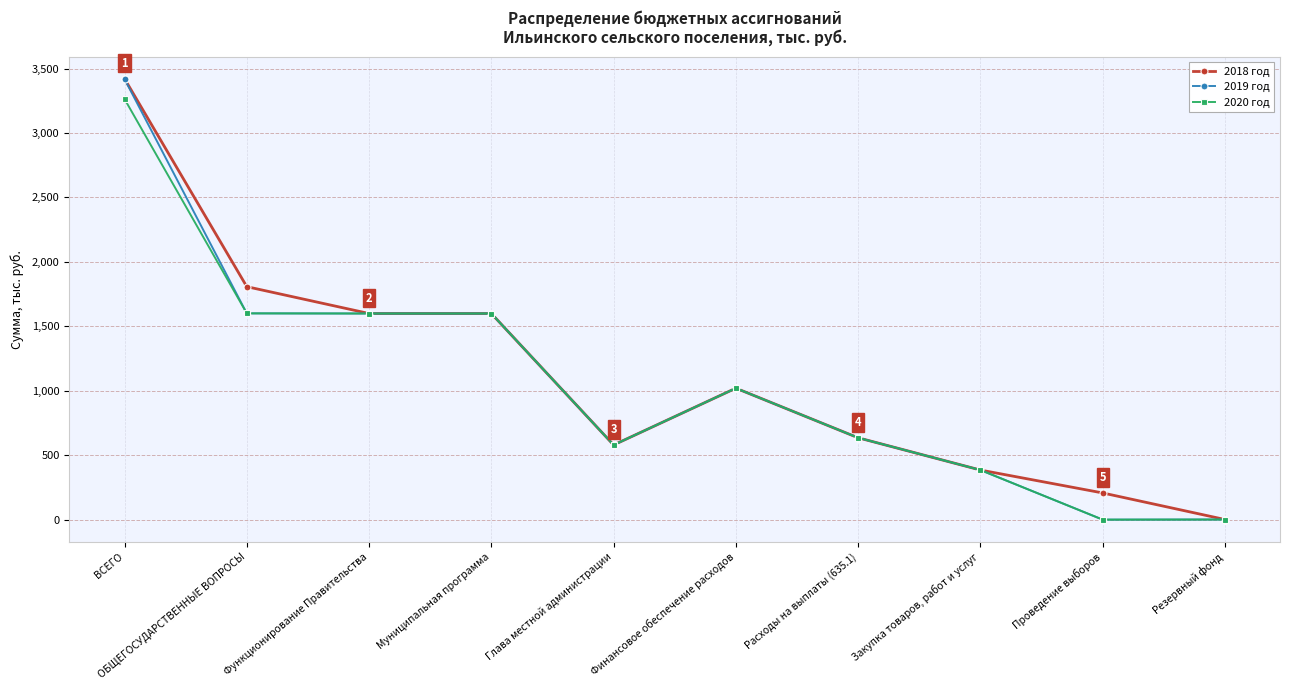

Is this an area chart (filled region under the line)?

No